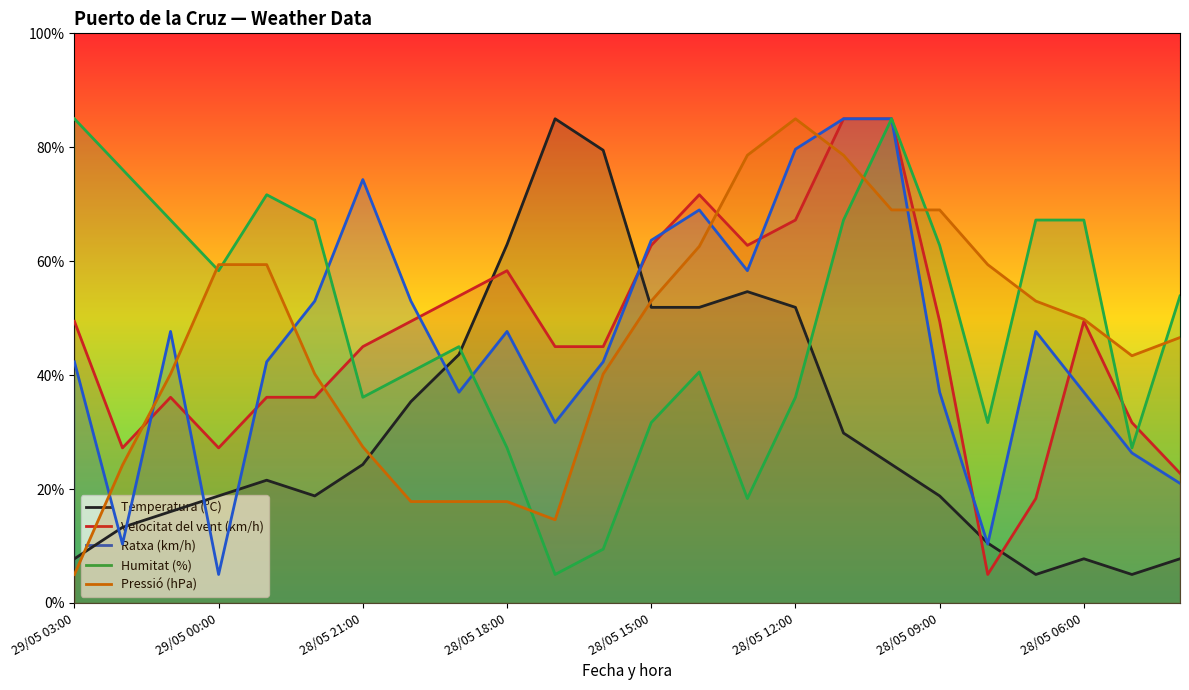

The Pressió (hPa) series shows 63.3 at 22. True or false?

False